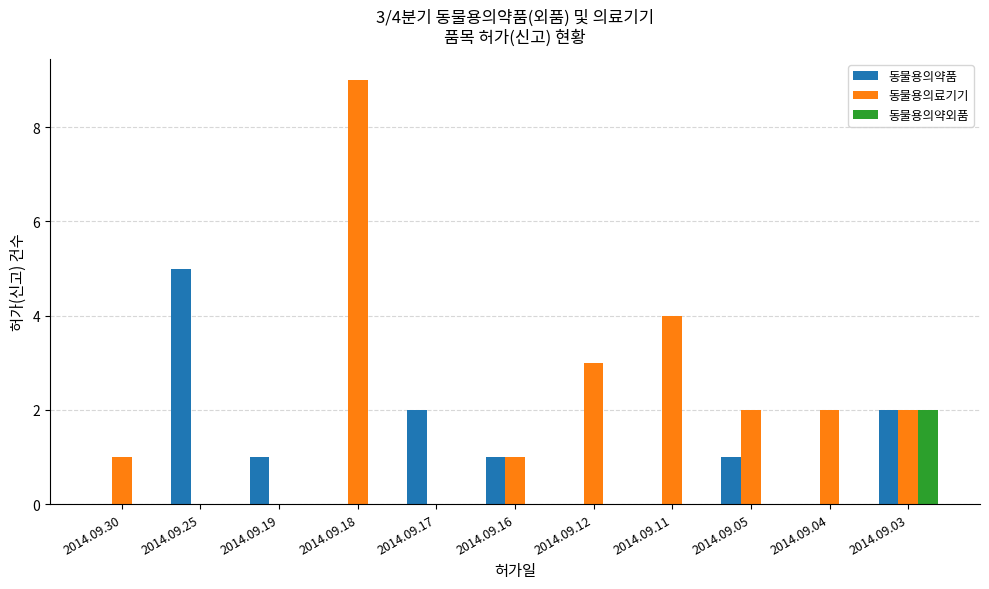

Which series has the largest range (max minus min)?

동물용의료기기